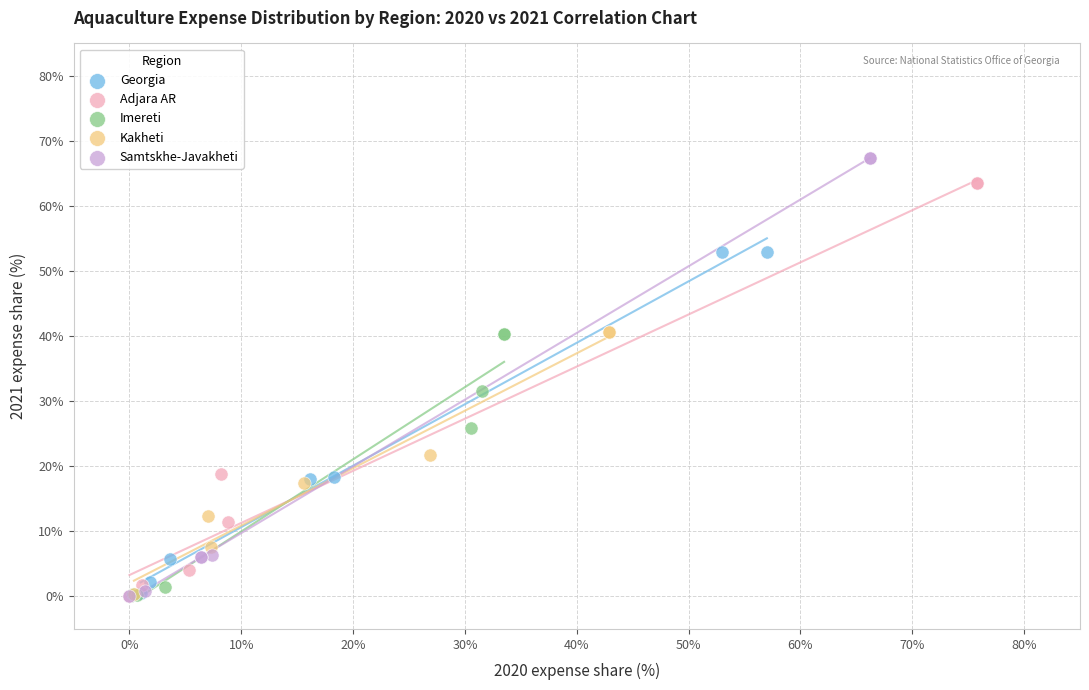

Which series has the widest spread of Y values?

Samtskhe-Javakheti